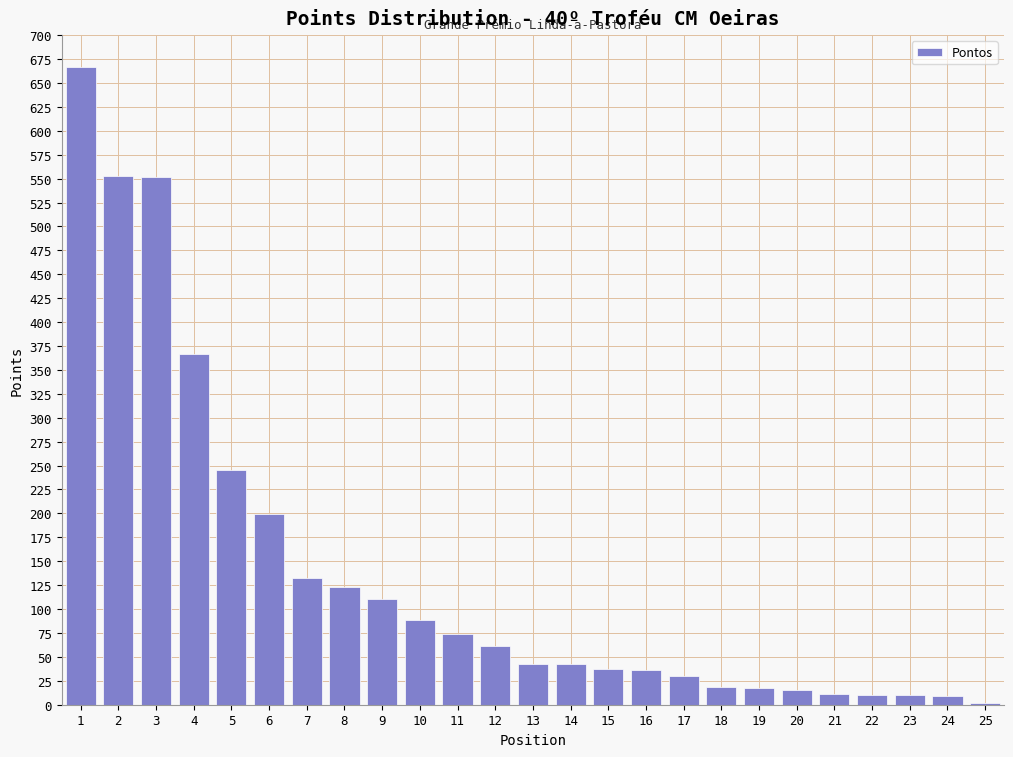

Is it true that the value at 7 is 209?

False